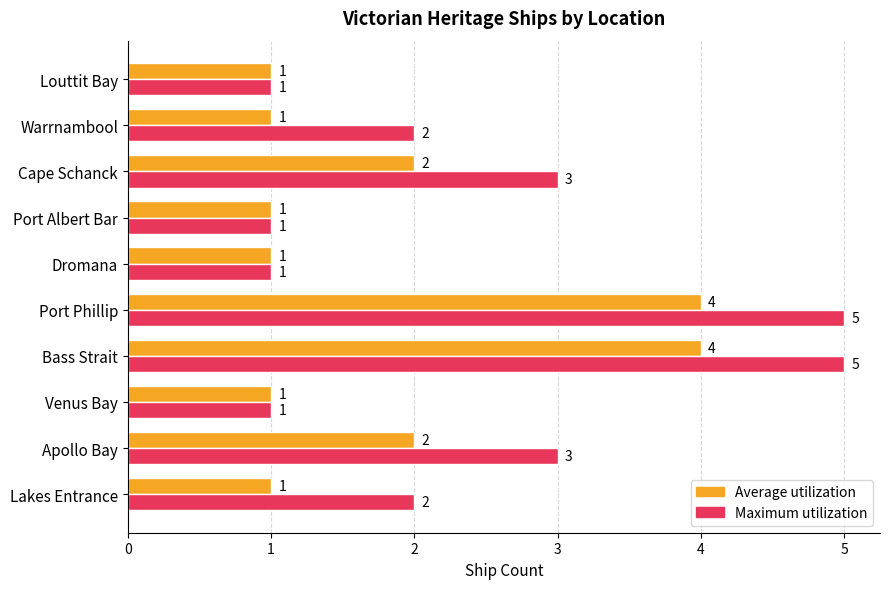

How many categories are shown in the chart?

10